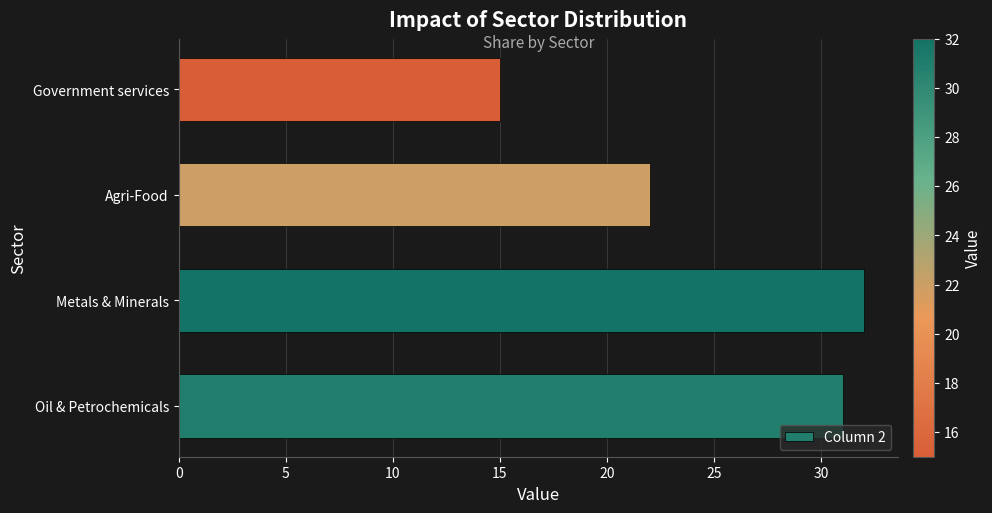

The value at Agri-Food is 22. True or false?

True